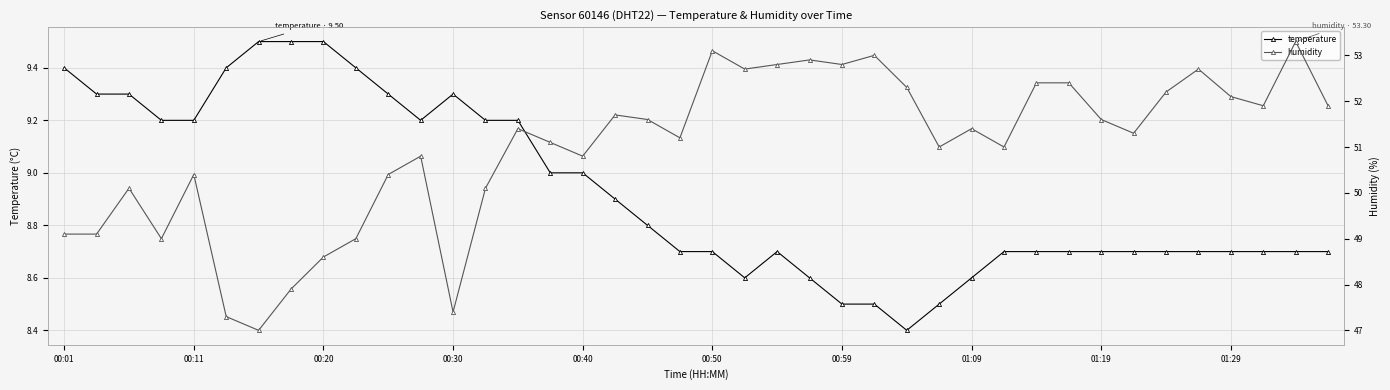

In humidity, how many points are lower than both neighbors (excluding endpoints)?

11